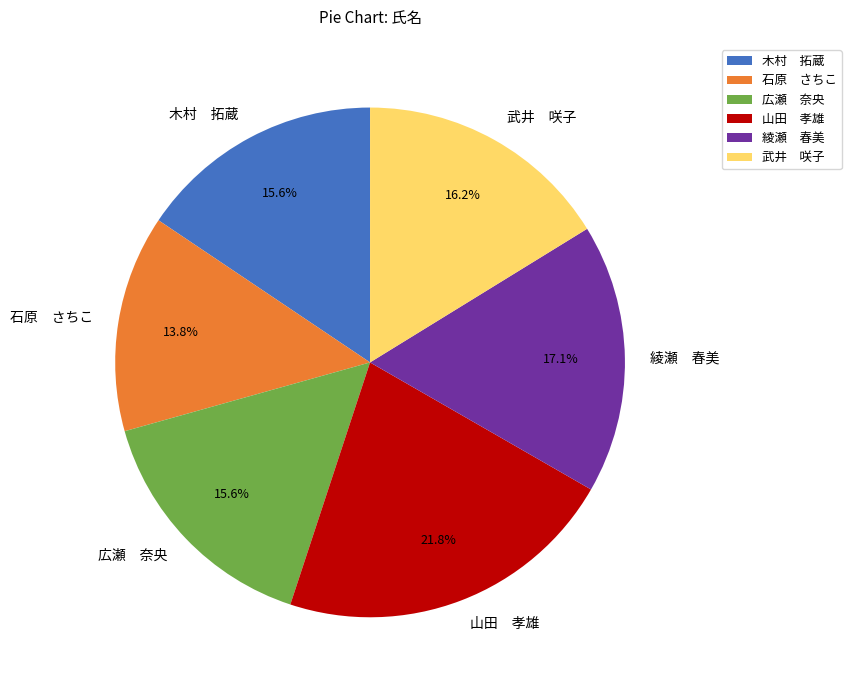

Which category has the smallest portion of the pie?

石原 さちこ